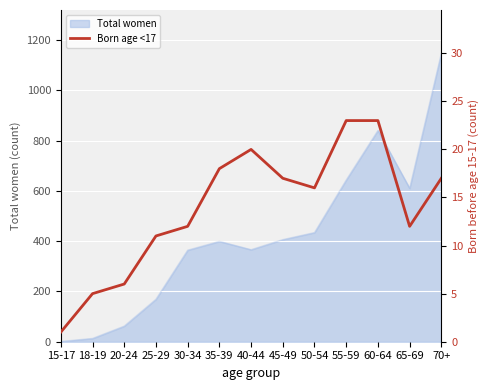

At which category does the data reach its first local peak?

40-44